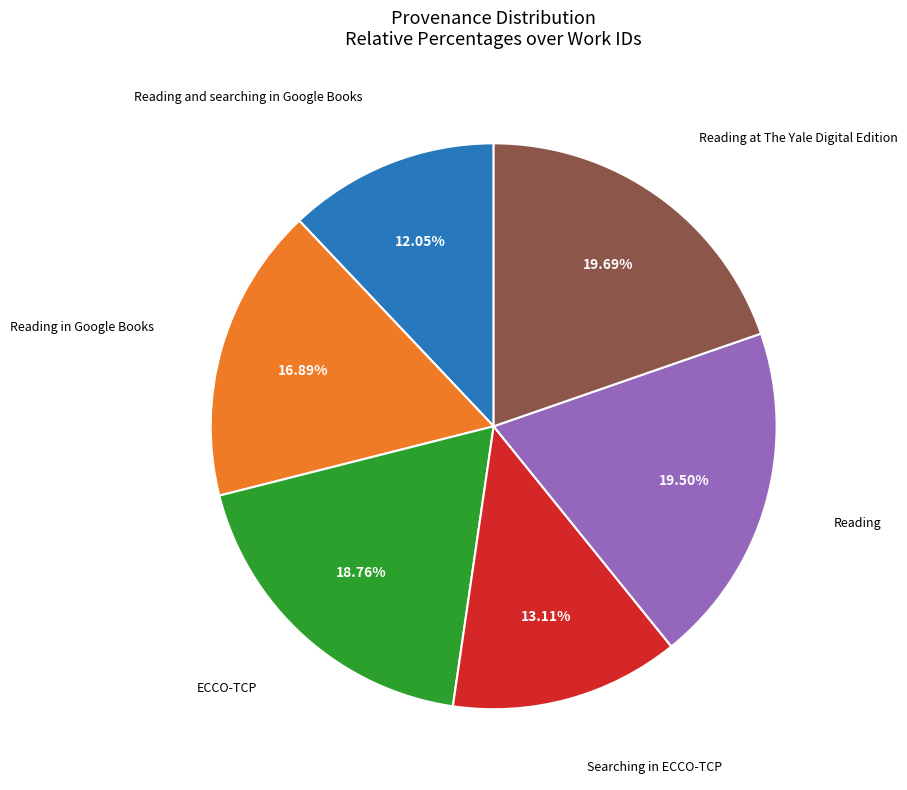

True or false: Reading in Google Books accounts for 7% of the total.

False